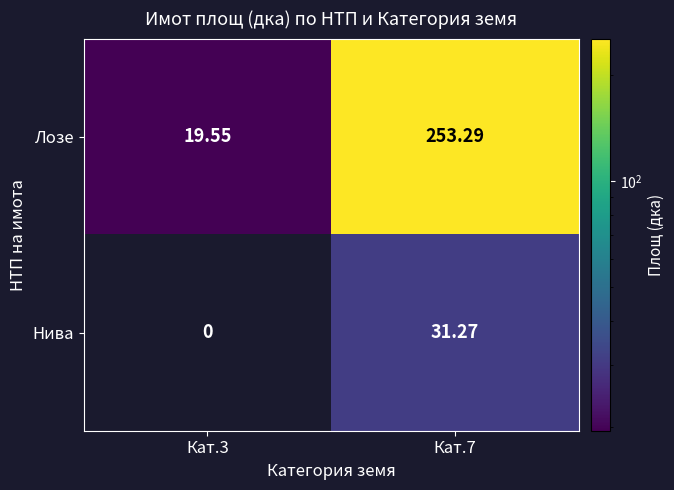

How many values in the Нива series are below 31?

1